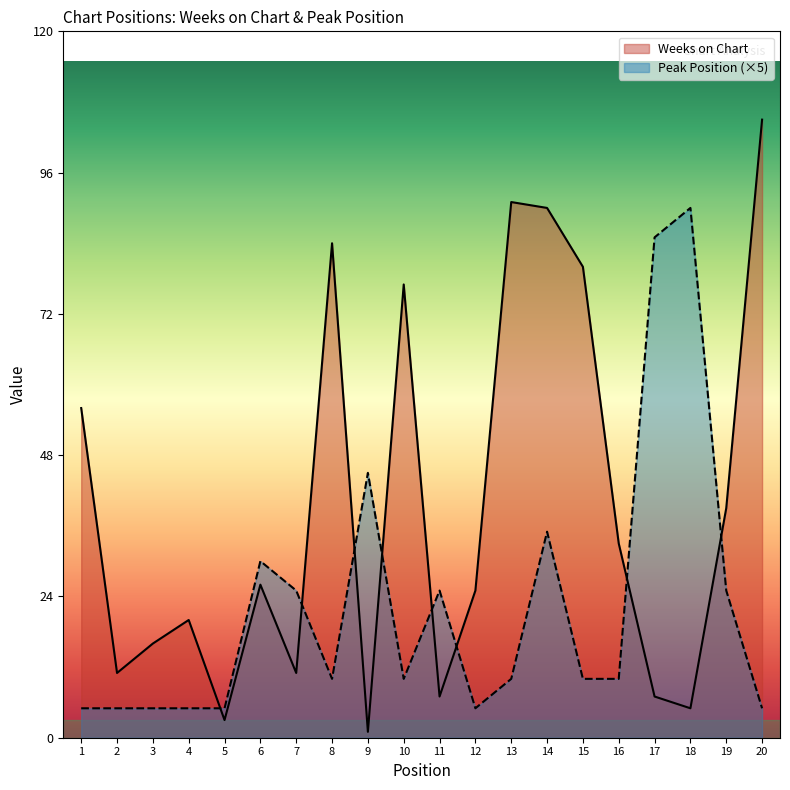

Which series has the largest total across all categories?

Weeks on Chart